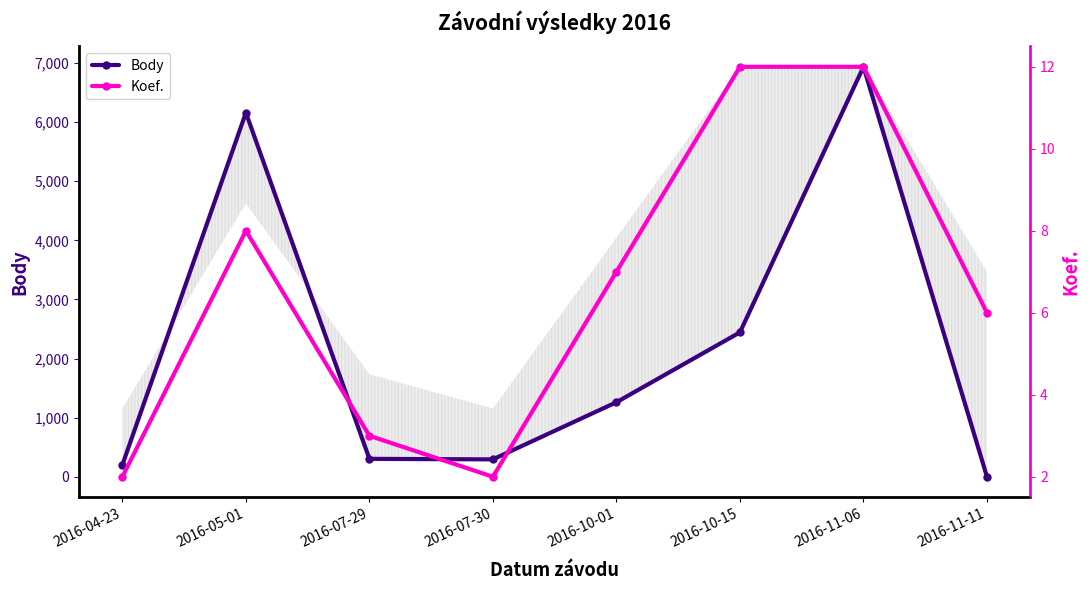

At which label is Body closest to 3468?

2016-10-15